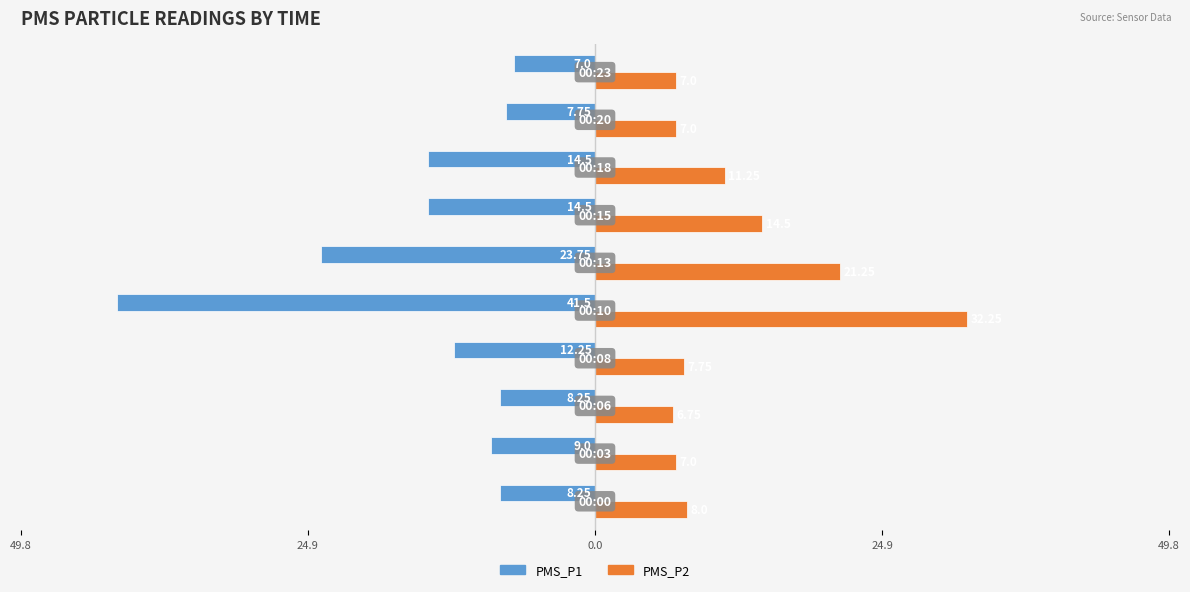

What are all the series names shown in the legend?

PMS_P1, PMS_P2